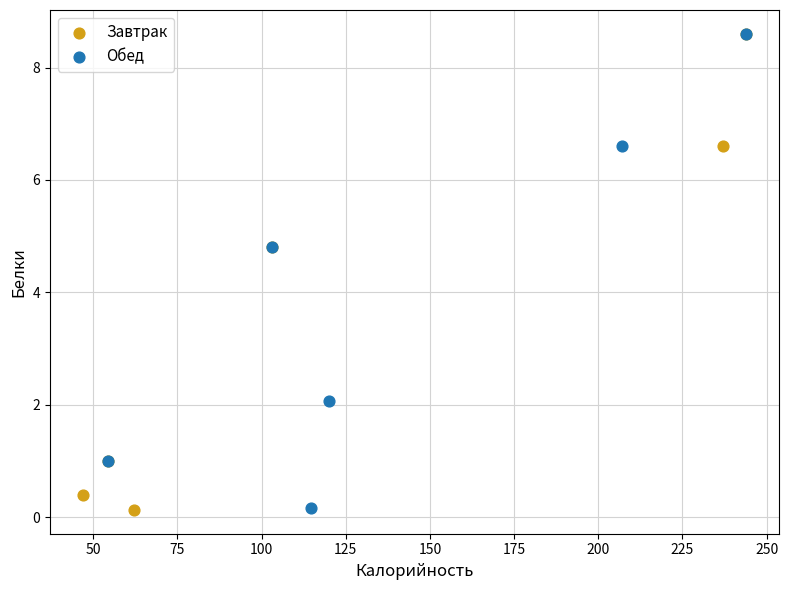

What are all the series names shown in the legend?

Завтрак, Обед